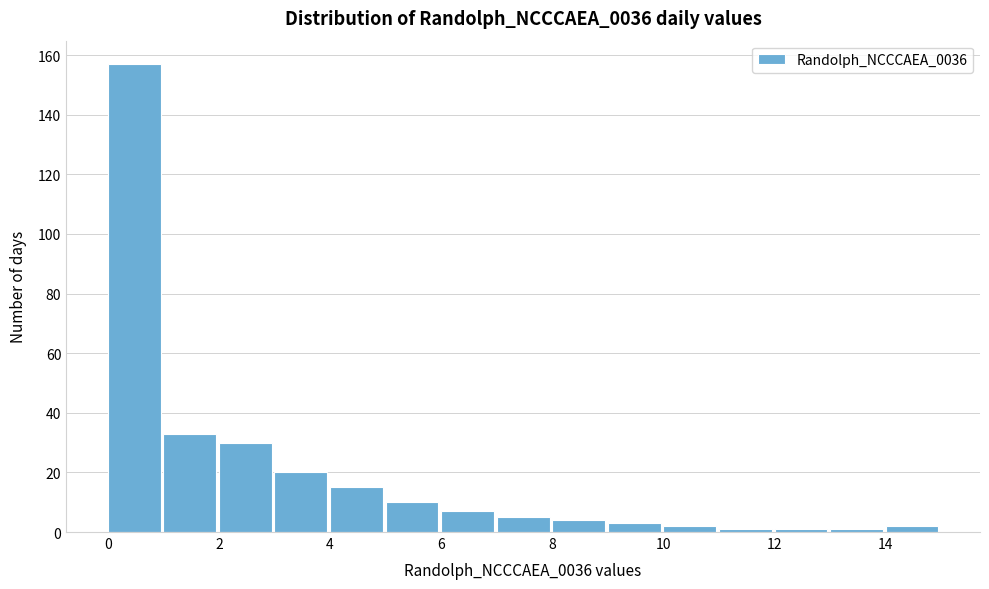

Reading left to right, transcribe this chart: for each bar, give the range it covers on the x-axis and its height. The values are not printed on the chart, so give them approximately, as read against the axis.

0 to 1: 158
1 to 2: 34
2 to 3: 30
3 to 4: 20
4 to 5: 16
5 to 6: 10
6 to 7: 8
7 to 8: 6
8 to 9: 4
9 to 10: 4
10 to 11: 2
11 to 12: under 2
12 to 13: under 2
13 to 14: under 2
14 to 15: 2